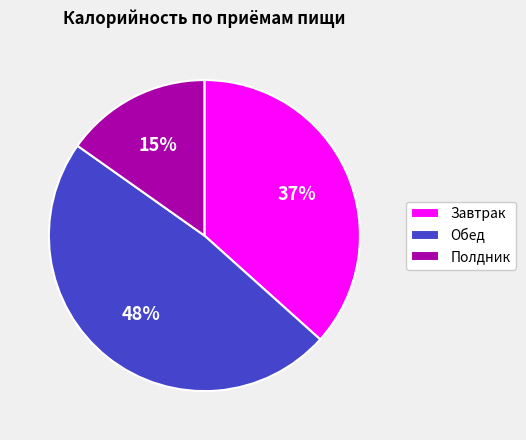

What is the largest slice in the pie chart?

Обед